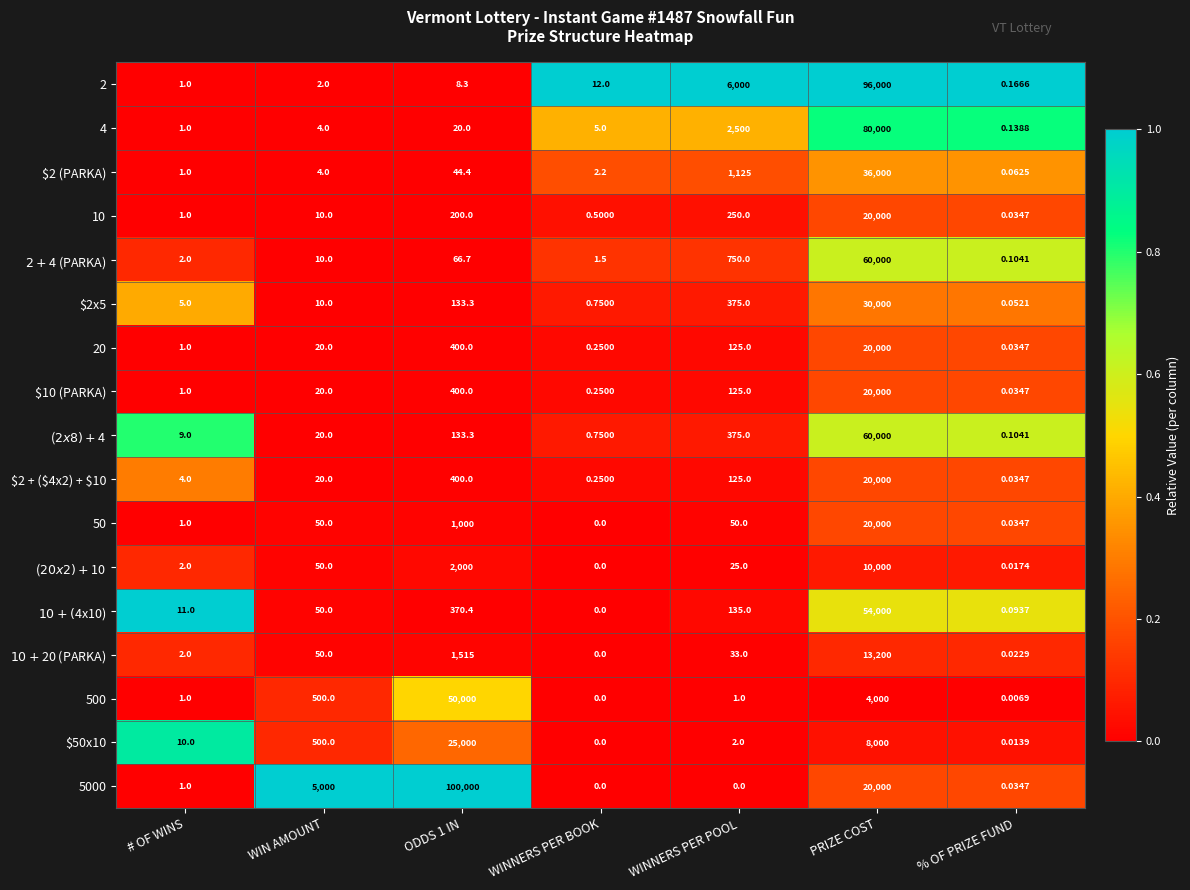

Which series has the largest total across all categories?

5000